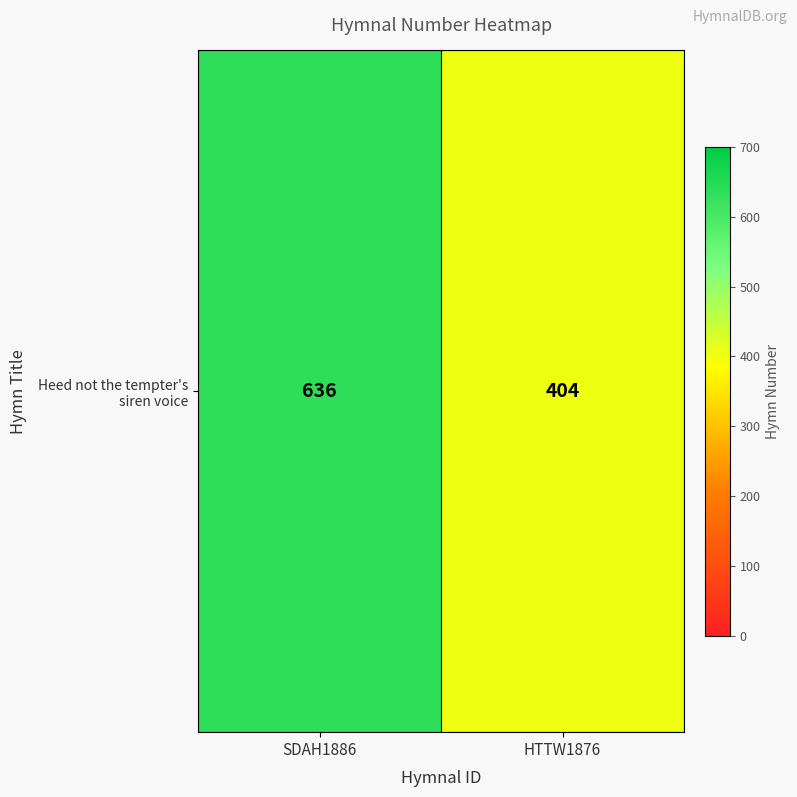

Reading left to right, what are all the values shown in this chart?

SDAH1886=636	HTTW1876=404